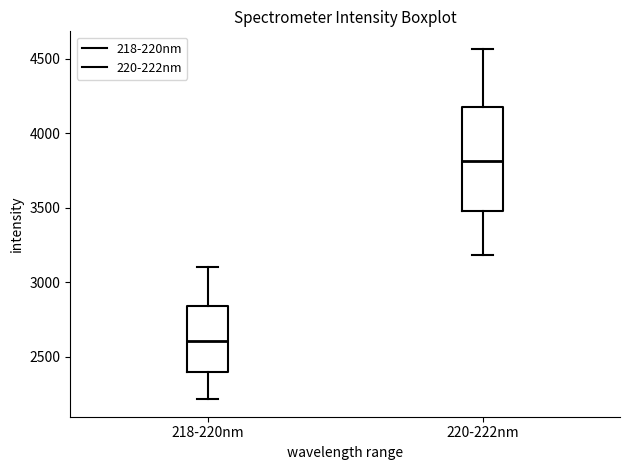

Which box's median line is the highest?

220-222nm